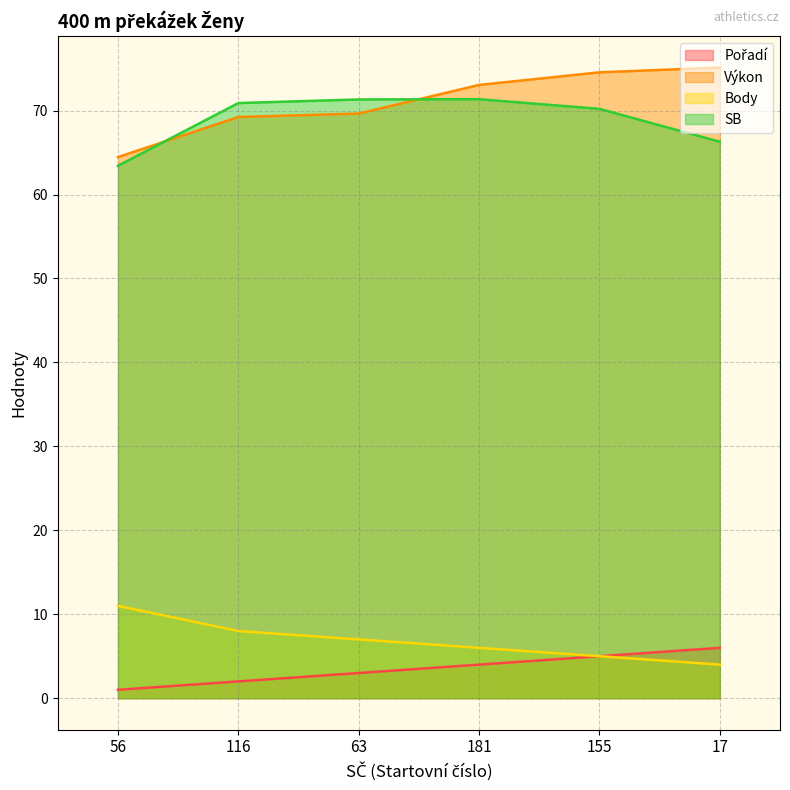

What is the sum of the Pořadí values at 63 and 155?

8.0